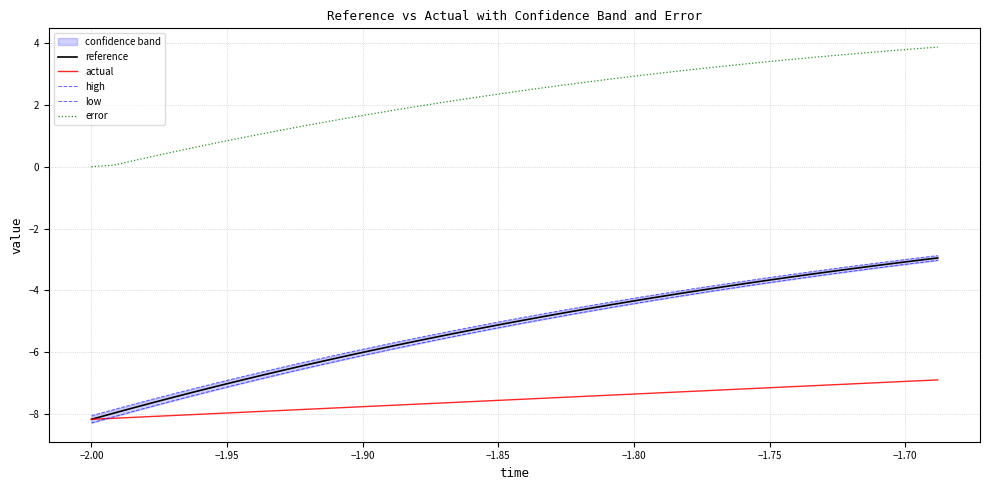

What is the lowest value of the reference series?

-8.2